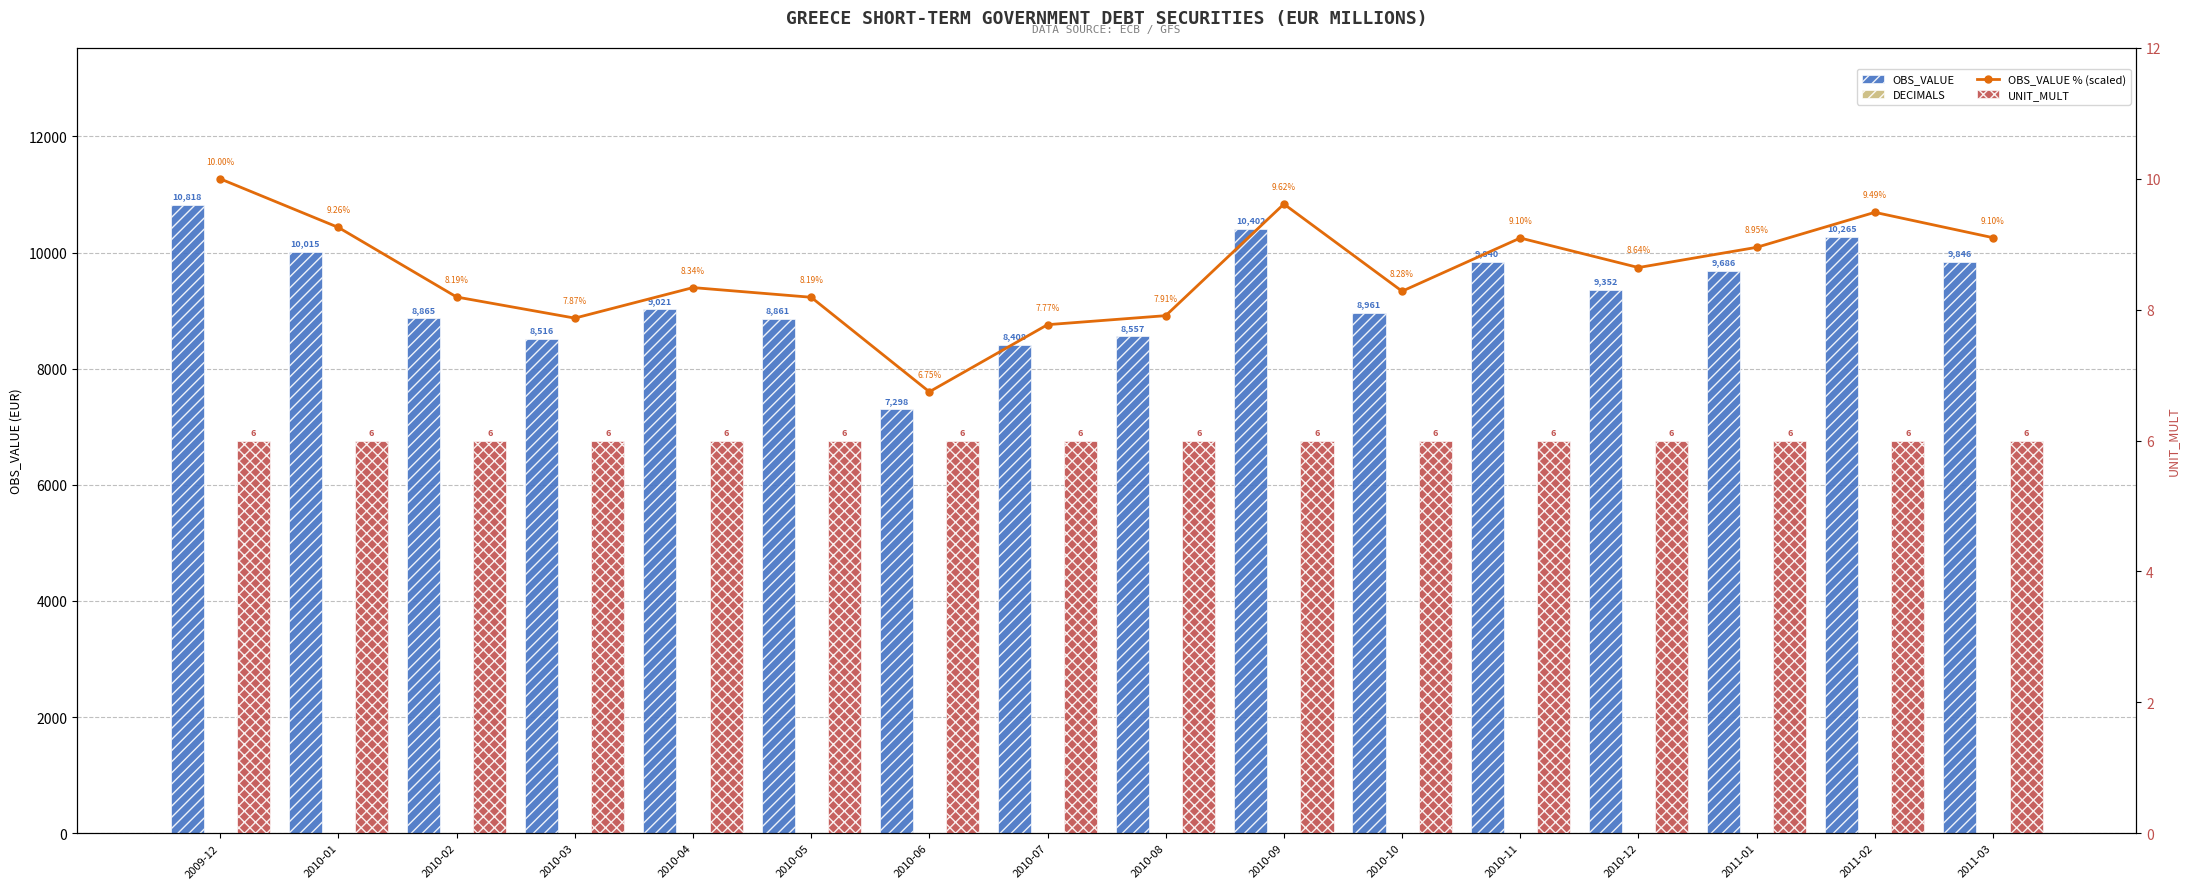

At which category does the chart reach its minimum across all series?

2009-12